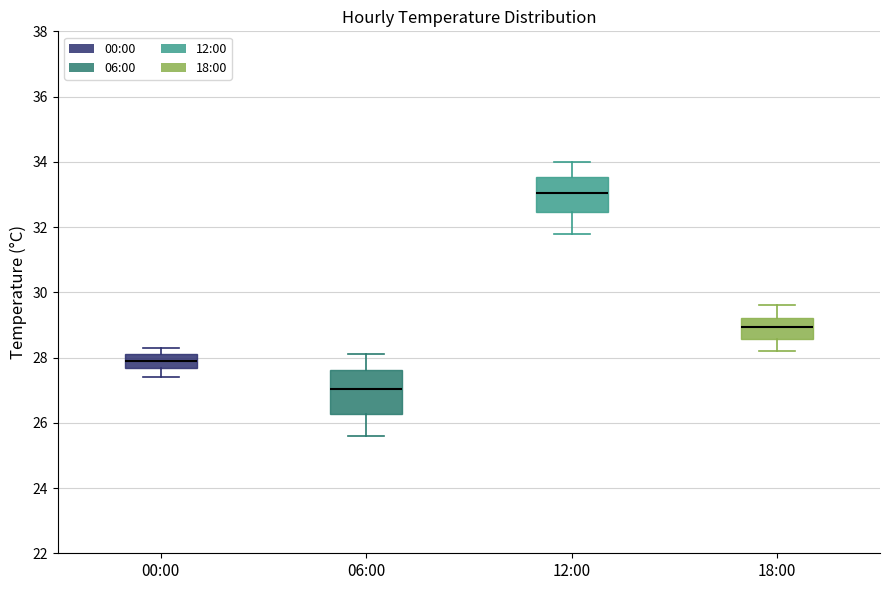

Reading left to right, read every box against the y-axis: the position of its median line, the range the box covers, and the ends of its whiskers. The values are not printed on the chart, so give them approximately, as read against the axis.

00:00: median 28.0, box 27.6 to 28.2, whiskers 27.4 to 28.4
06:00: median 27.0, box 26.2 to 27.6, whiskers 25.6 to 28.2
12:00: median 33.0, box 32.4 to 33.6, whiskers 31.8 to 34.0
18:00: median 29.0, box 28.6 to 29.2, whiskers 28.2 to 29.6